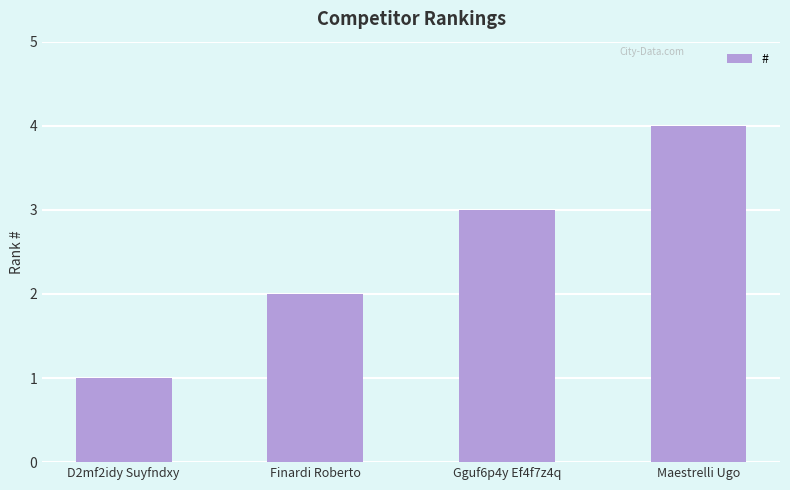

Count the values in the range 2 to 4.

3